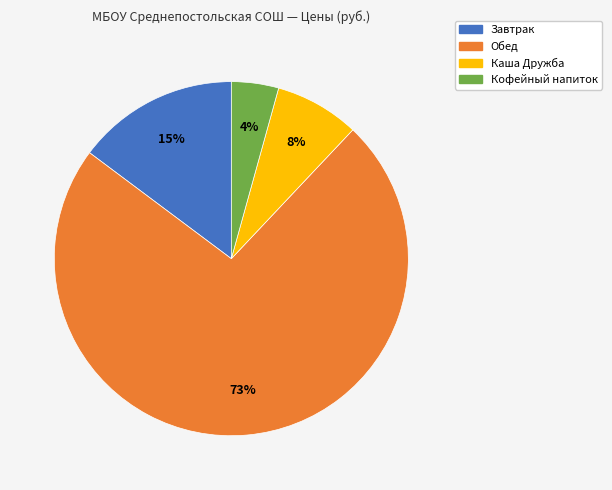

To the nearest percent, what is the average slice percentage?

25%